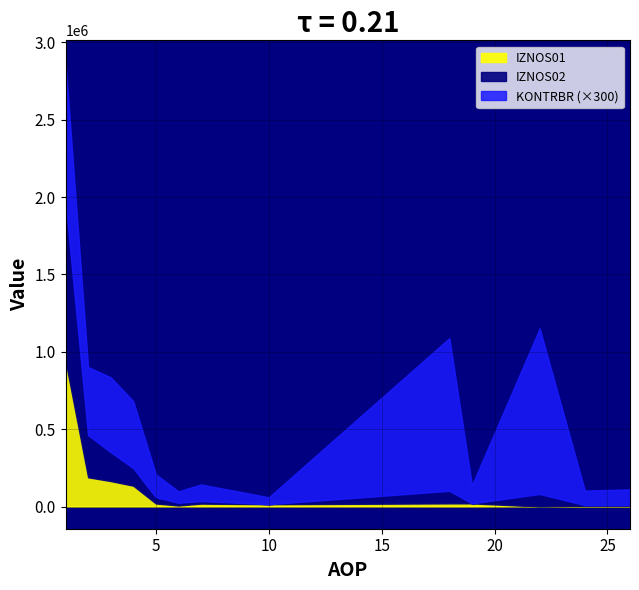

What is the spread (max minus min) of values at 2?

271067.1